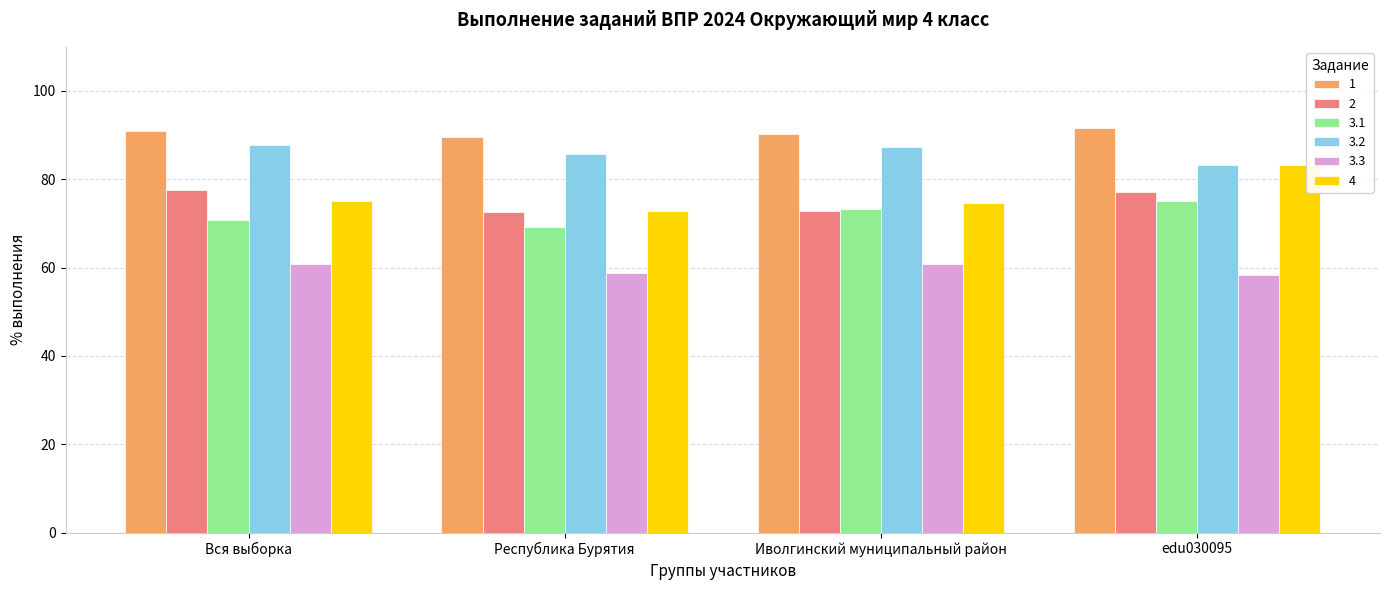

Is the value of 2 at Вся выборка greater than the value of 3.3 at Республика Бурятия?

Yes